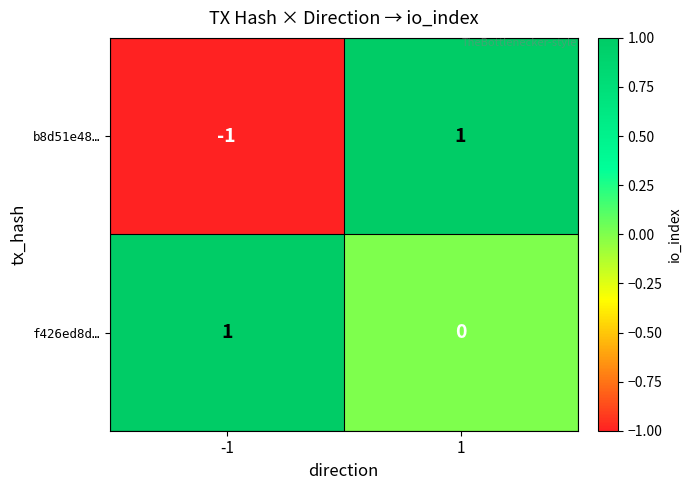

Which series has the largest total across all categories?

f426ed8d…